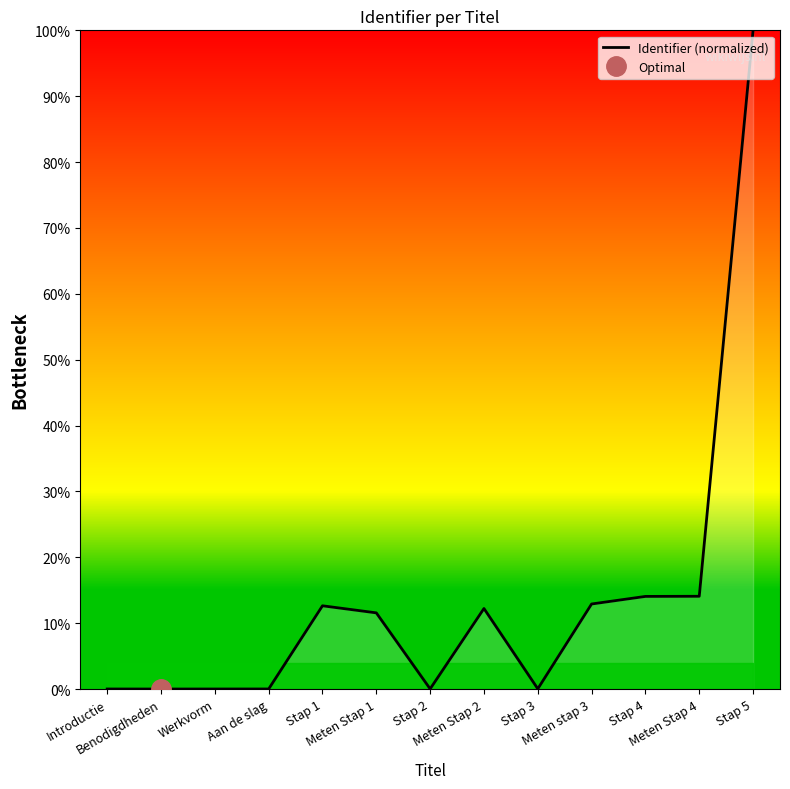

What is the label of the 5th point from the left?

Stap 1